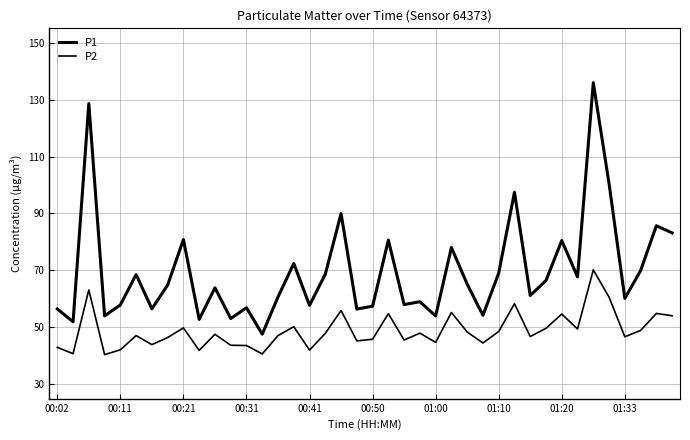

Does the chart display data point markers on the line(s)?

No